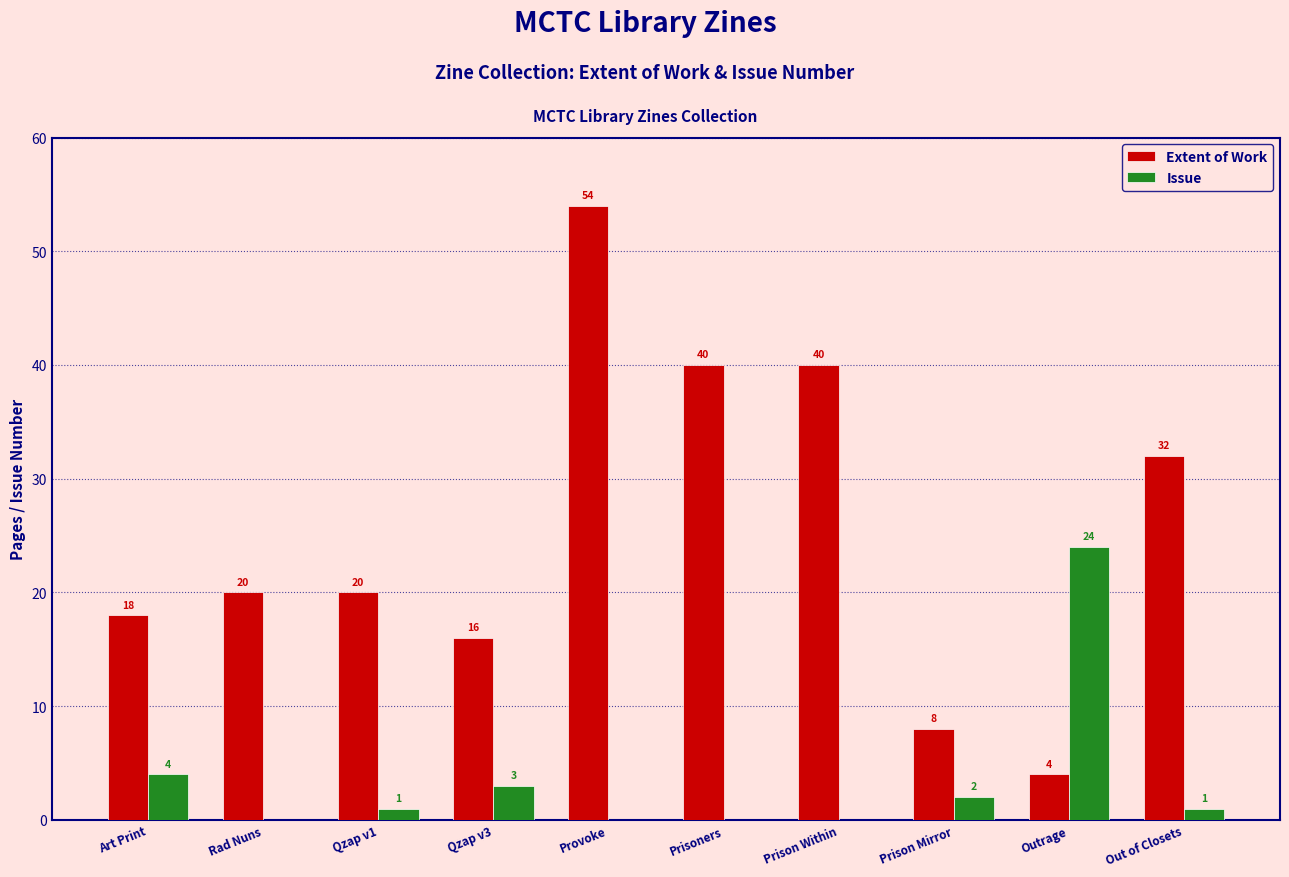

At which category is the sum across all series the highest?

Provoke